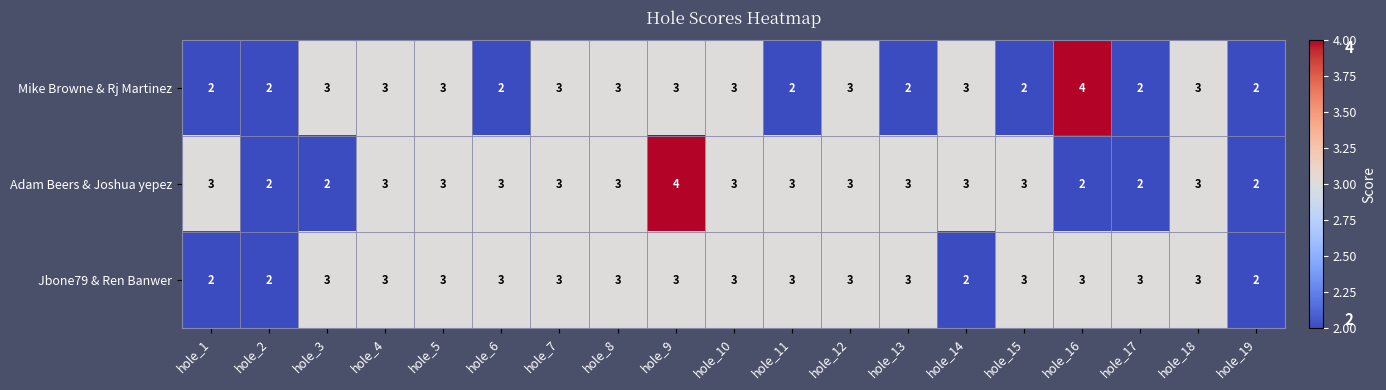

Which series changed the most between hole_6 and hole_10?

Mike Browne & Rj Martinez